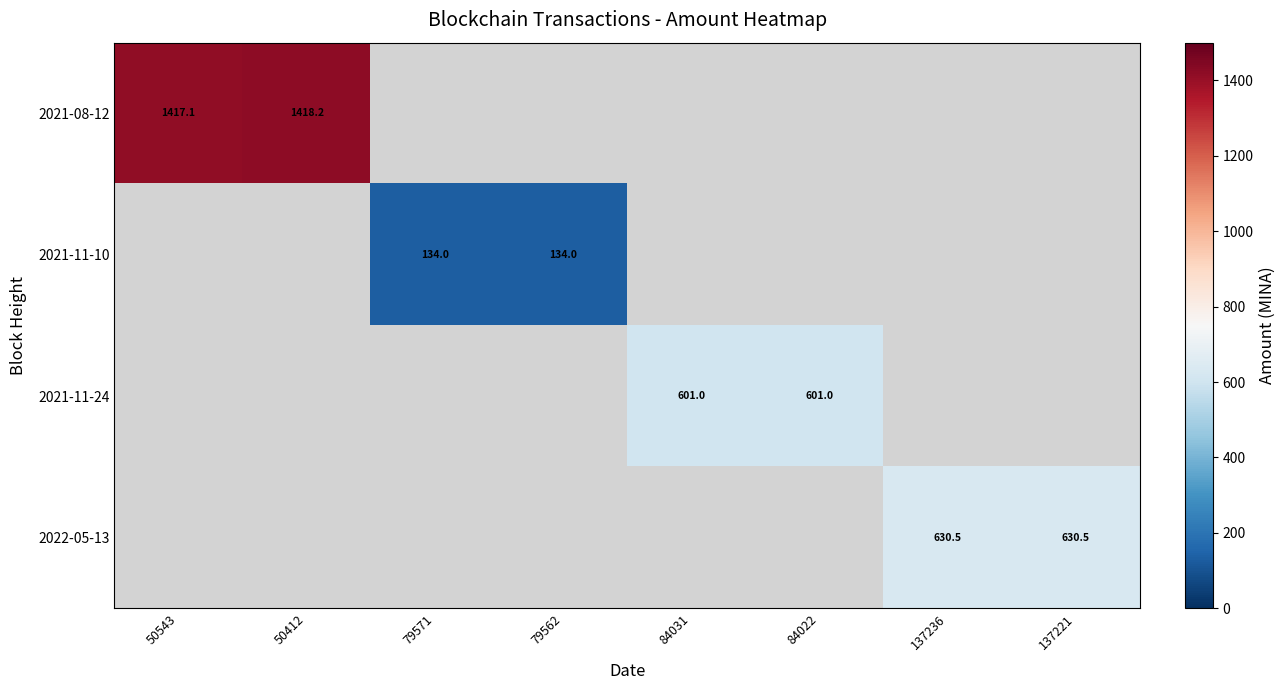

Which category has the highest value in the 2021-08-12 series?

50412